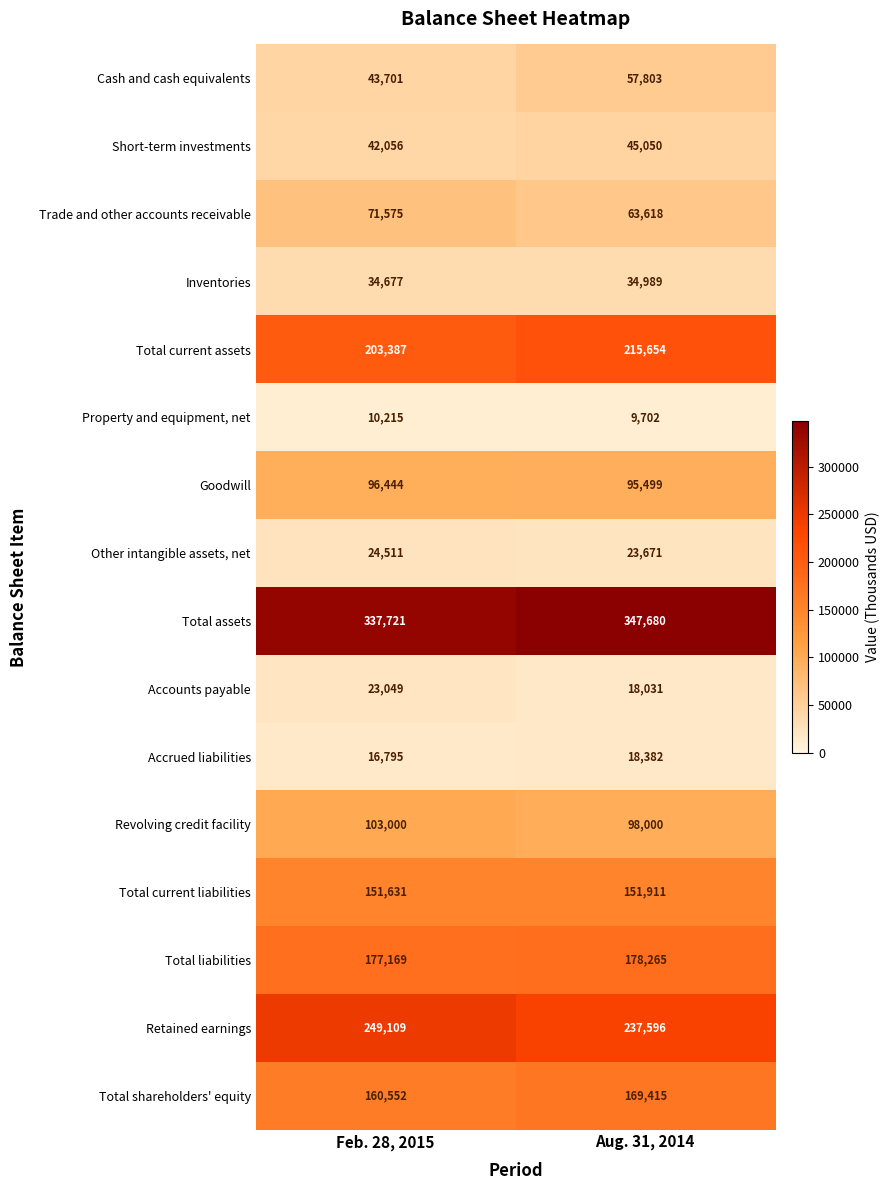

List the series in order of their peak value, highest first.

Total assets, Retained earnings, Total current assets, Total liabilities, Total shareholders' equity, Total current liabilities, Revolving credit facility, Goodwill, Trade and other accounts receivable, Cash and cash equivalents, Short-term investments, Inventories, Other intangible assets, net, Accounts payable, Accrued liabilities, Property and equipment, net